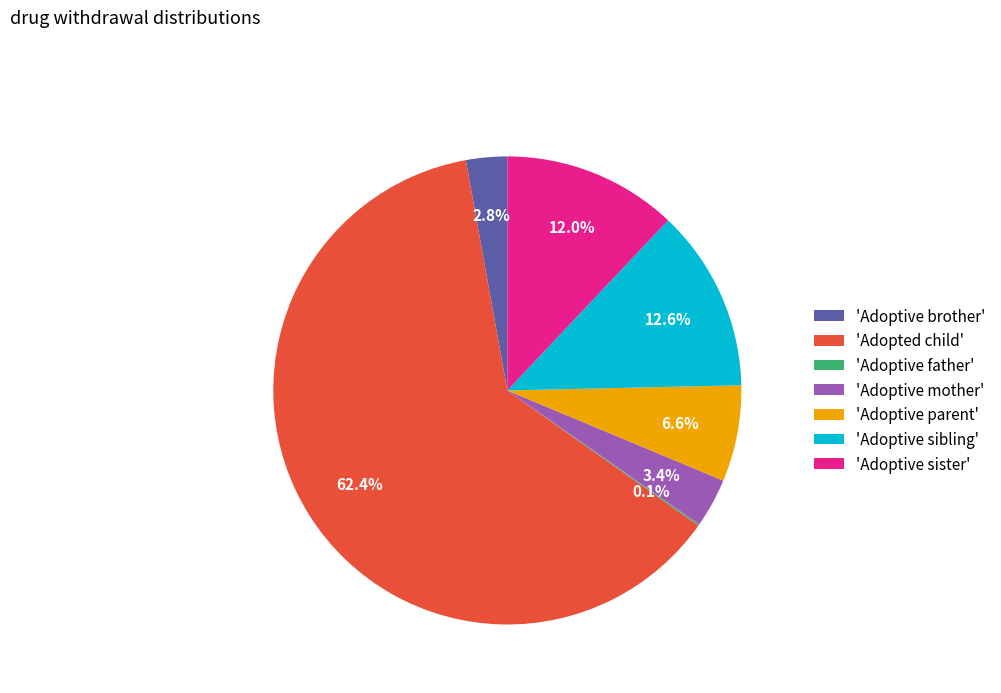

What is the ratio of the value at 'Adopted child' to the value at 'Adoptive sister'?

5.2